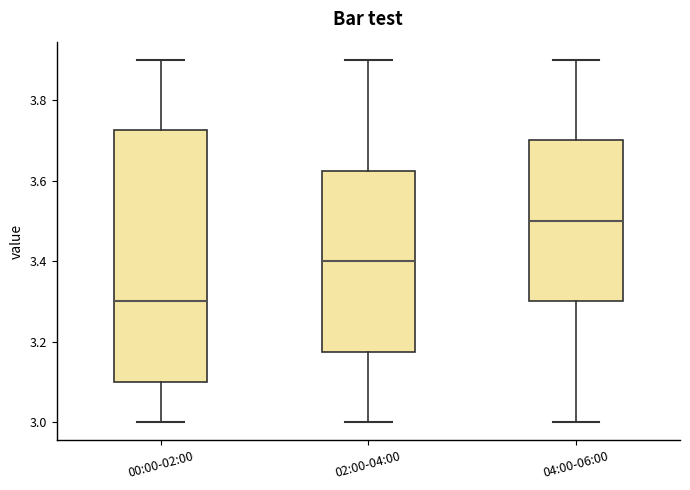

Which box is the tallest, from its lower edge to its upper edge?

00:00-02:00